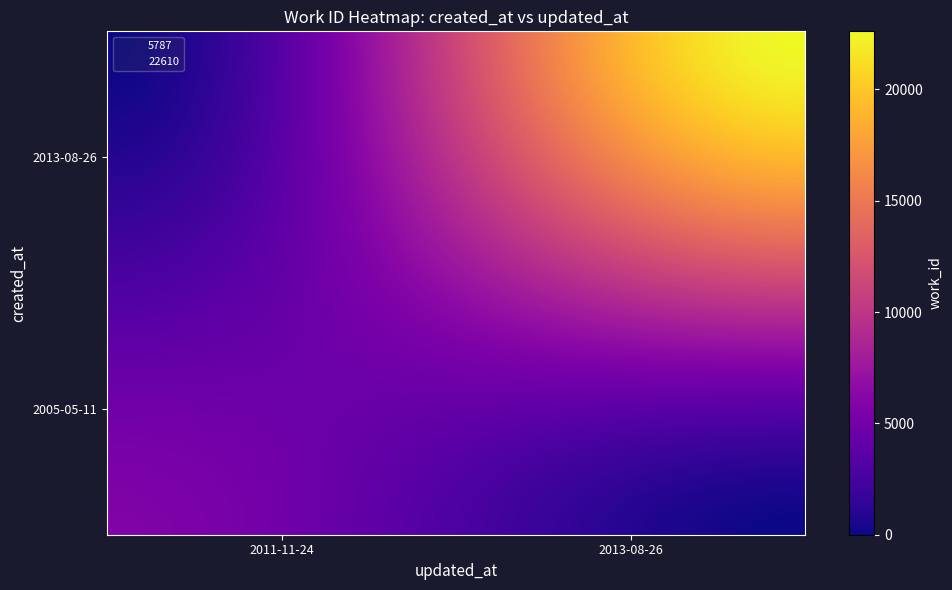

Reading right to left, list all the values displayed in this chart.

5787: 1=5787	0=5787
22610: 1=22610	0=22610